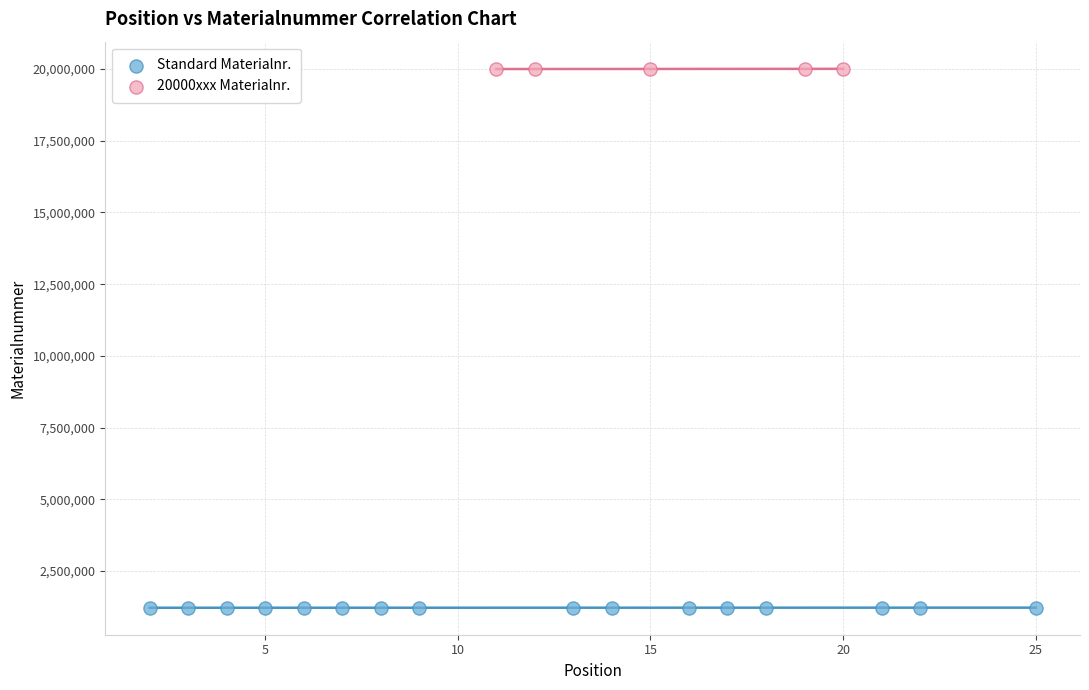

Which series reaches the minimum Y coordinate?

Standard Materialnr.